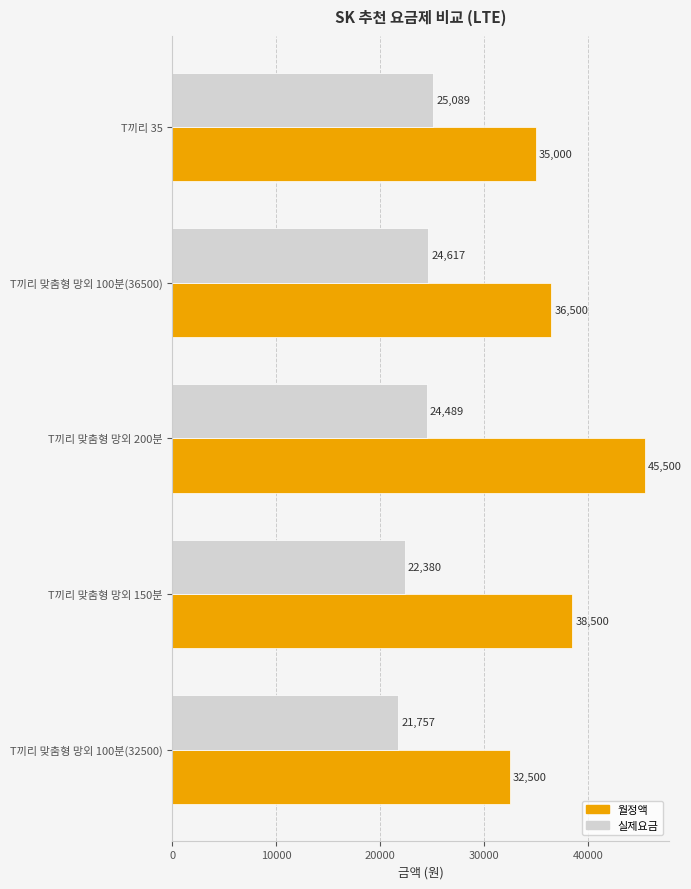

At which category is the sum across all series the highest?

T끼리 맞춤형 망외 200분